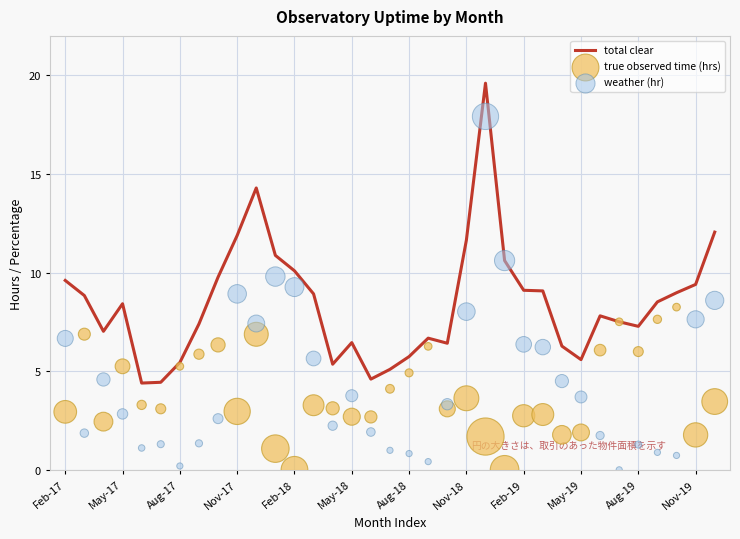

Which series reaches the maximum Y coordinate?

total clear